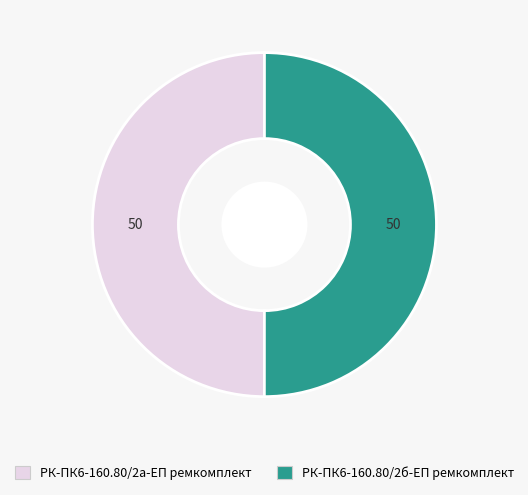

Combined, do РК-ПК6-160.80/2б-ЕП ремкомплект and РК-ПК6-160.80/2а-ЕП ремкомплект account for over 50%?

Yes